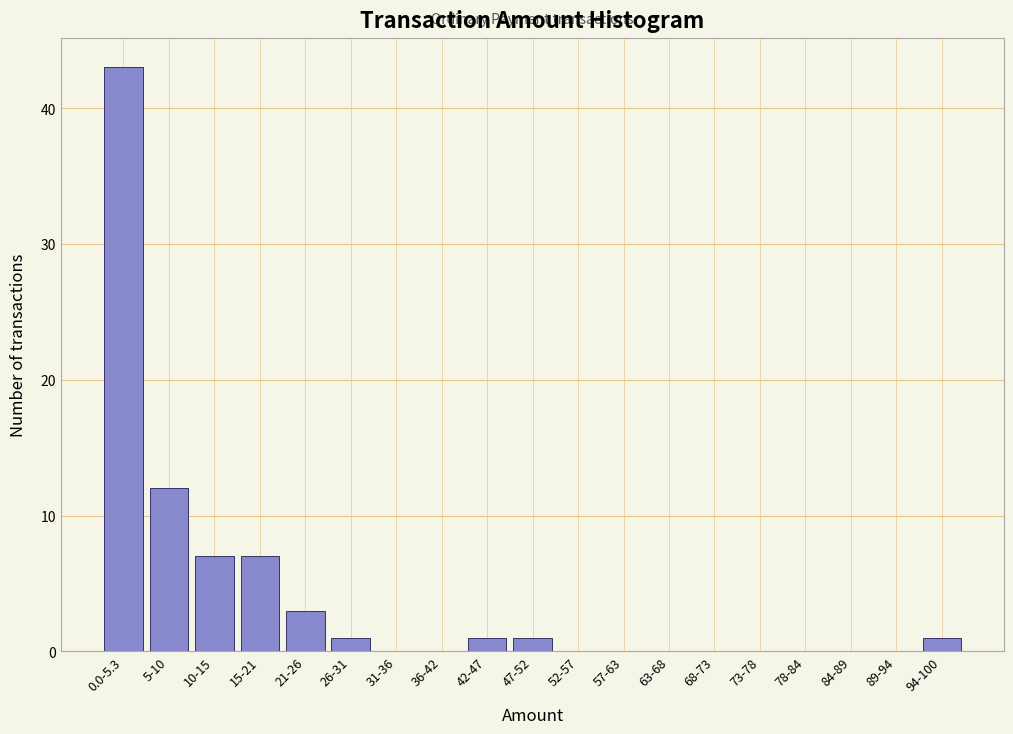

Reading right to left, extract all data points from this chart.

94-100=1	89-94=0	84-89=0	78-84=0	73-78=0	68-73=0	63-68=0	57-63=0	52-57=0	47-52=1	42-47=1	36-42=0	31-36=0	26-31=1	21-26=3	15-21=7	10-15=7	5-10=12	0.0-5.3=43